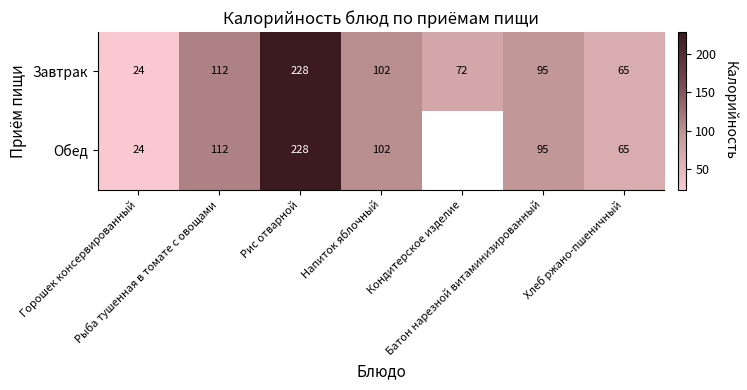

What is the difference between the maximum and minimum values in the Завтрак series?

204